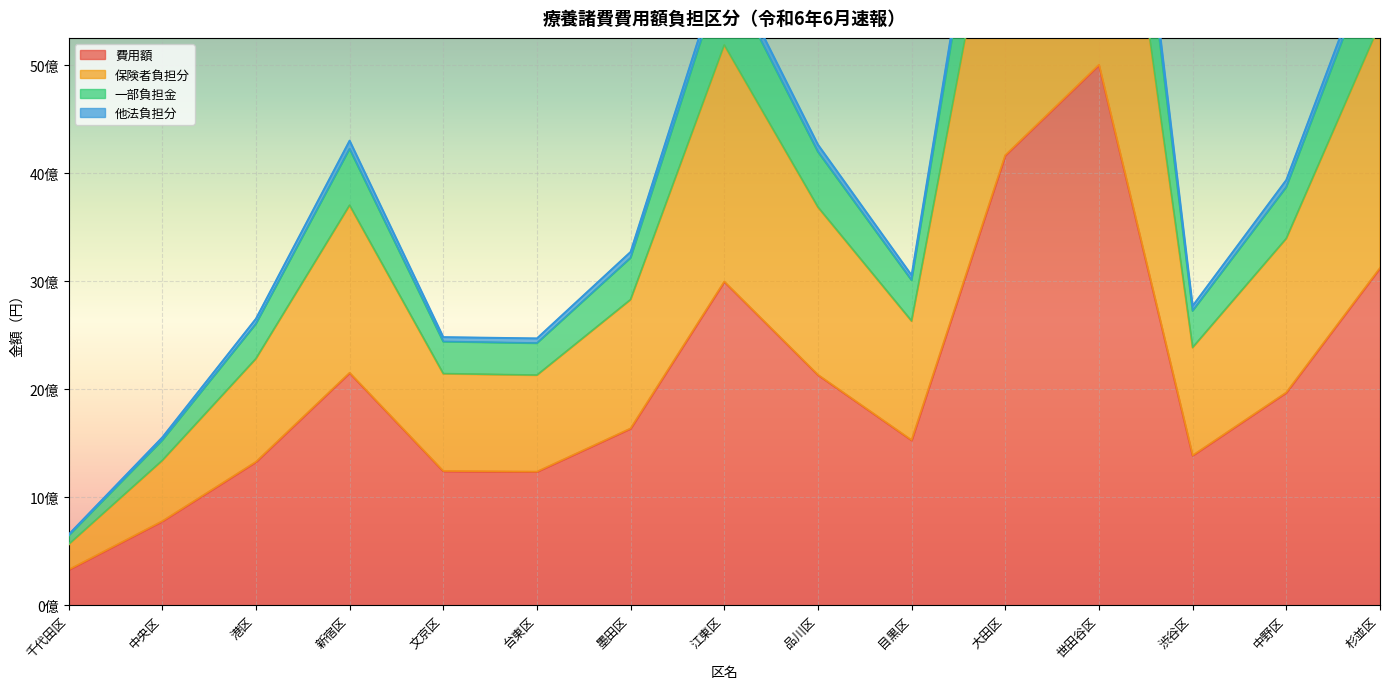

Which category has the lowest value across all series?

千代田区